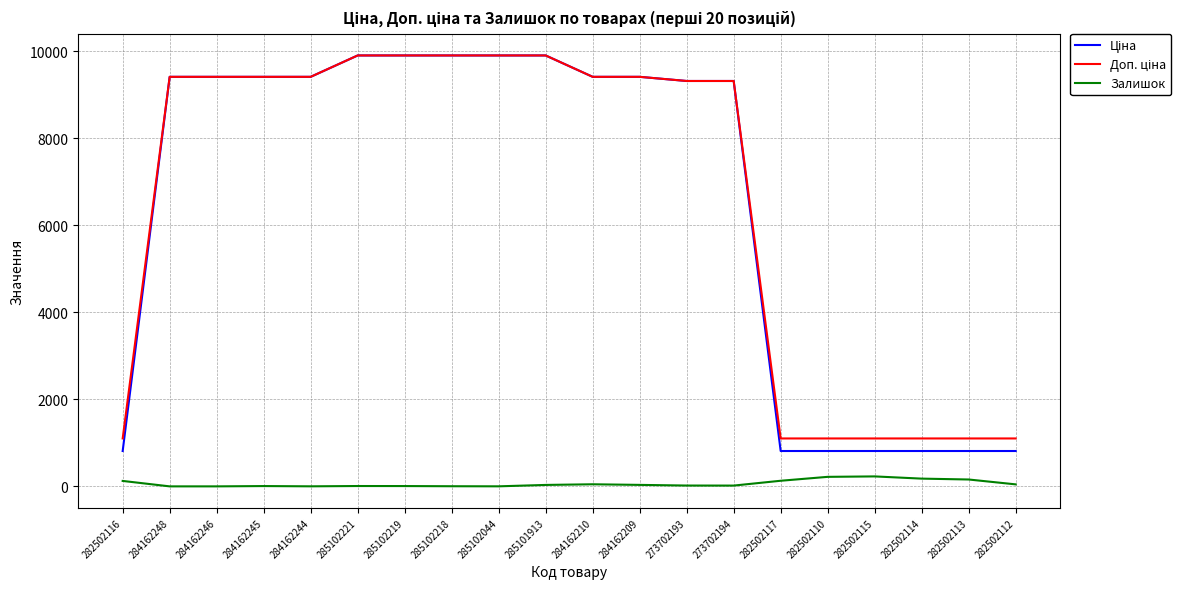

What is the highest value of the Залишок series?

229.0